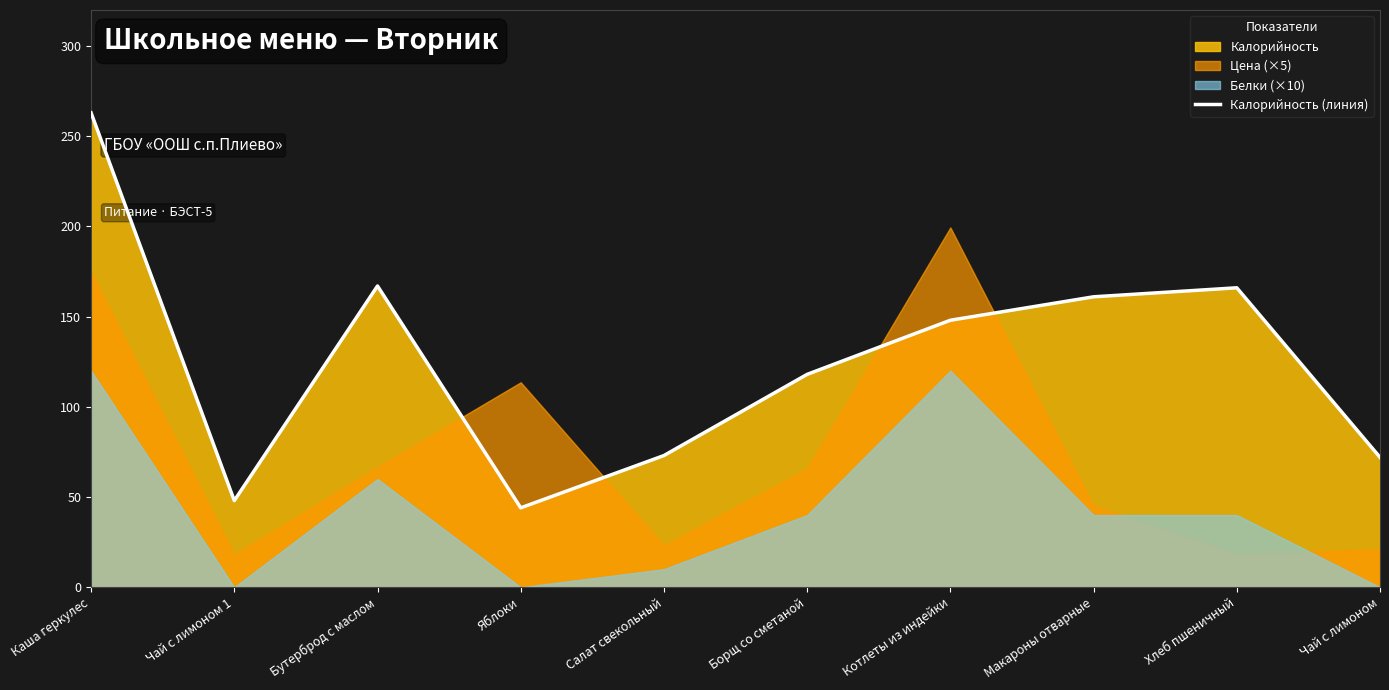

Reading left to right, extract all data points from this chart.

263	48	167	44	73	118	148	161	166	72